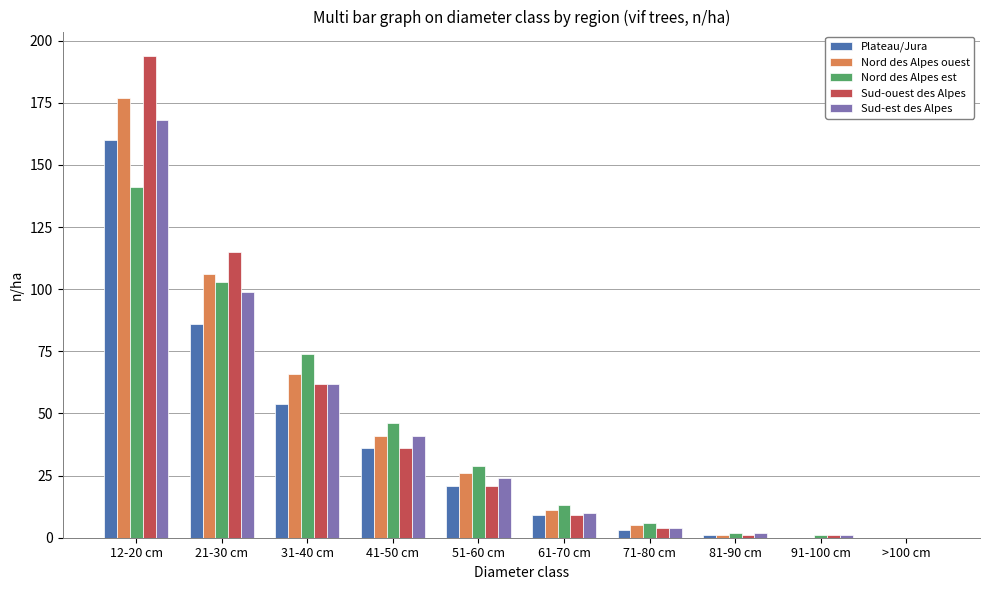

What is the sum of all Nord des Alpes ouest values?

433